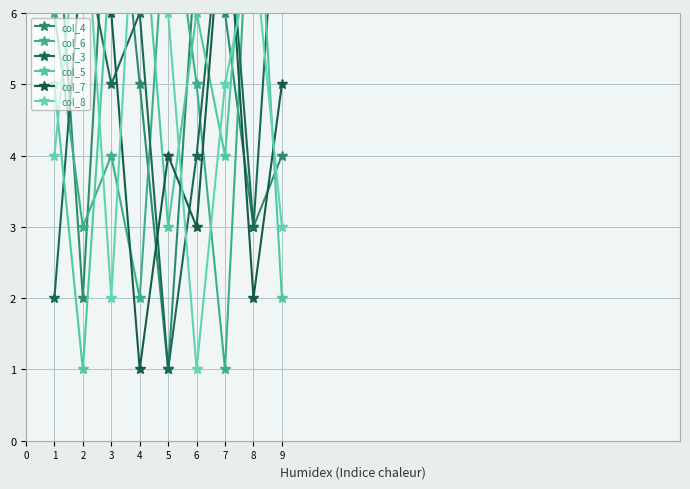

List the series in order of their peak value, highest first.

col_4, col_6, col_3, col_5, col_7, col_8